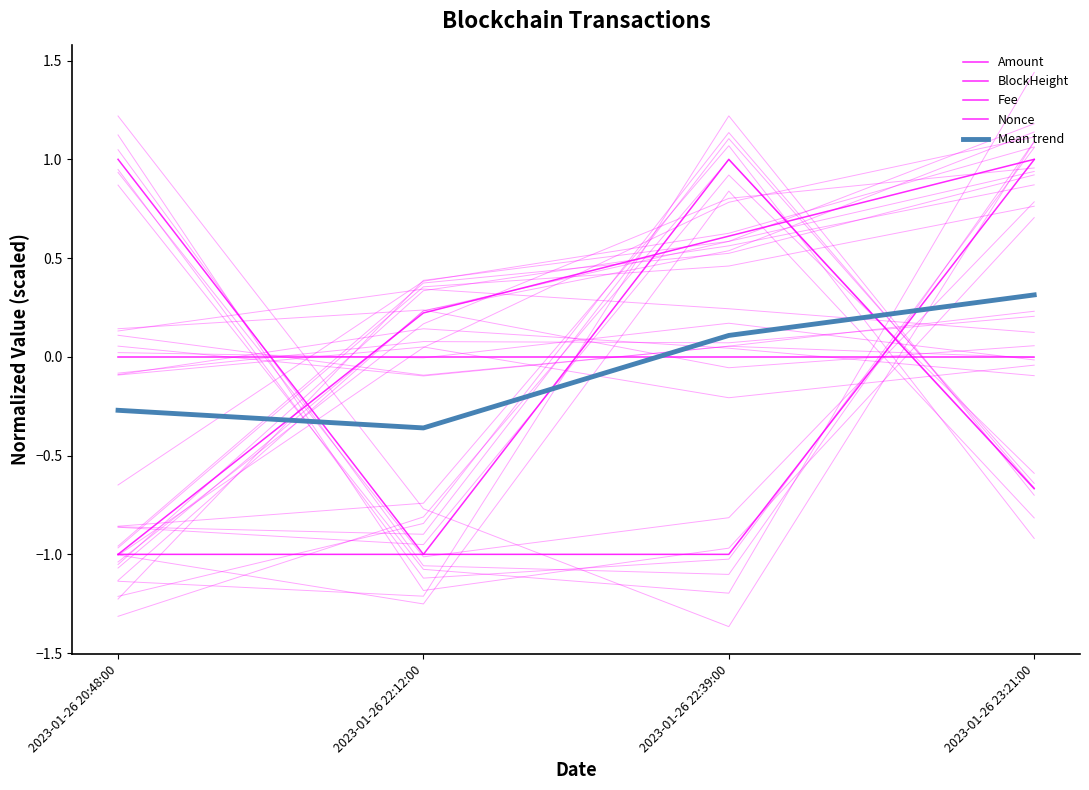

What are all the series names shown in the legend?

Amount, BlockHeight, Fee, Nonce, Mean trend